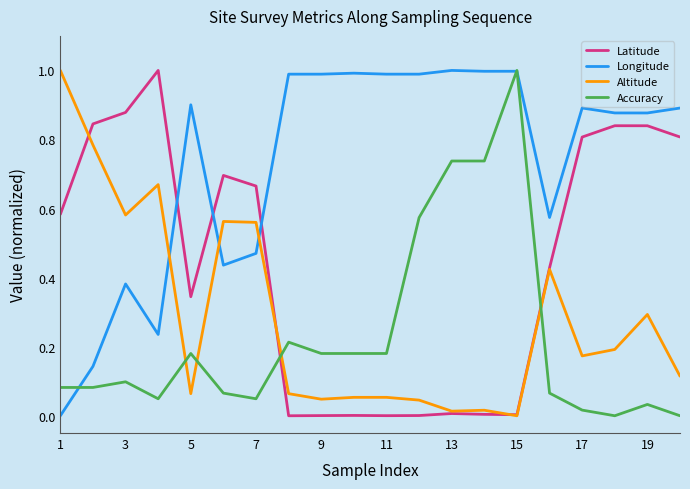

Which series has the largest total across all categories?

Longitude